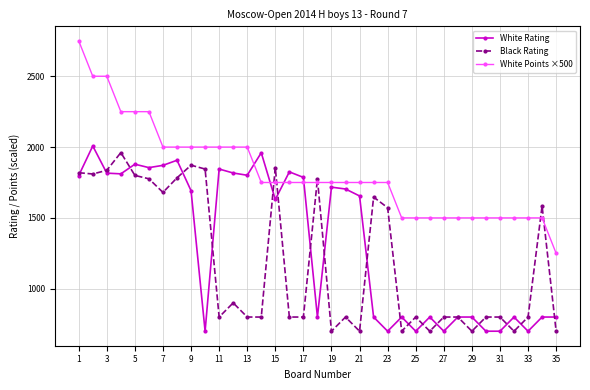

After their last crossing, which series has the higher values: Black Rating or White Points ×500?

White Points ×500